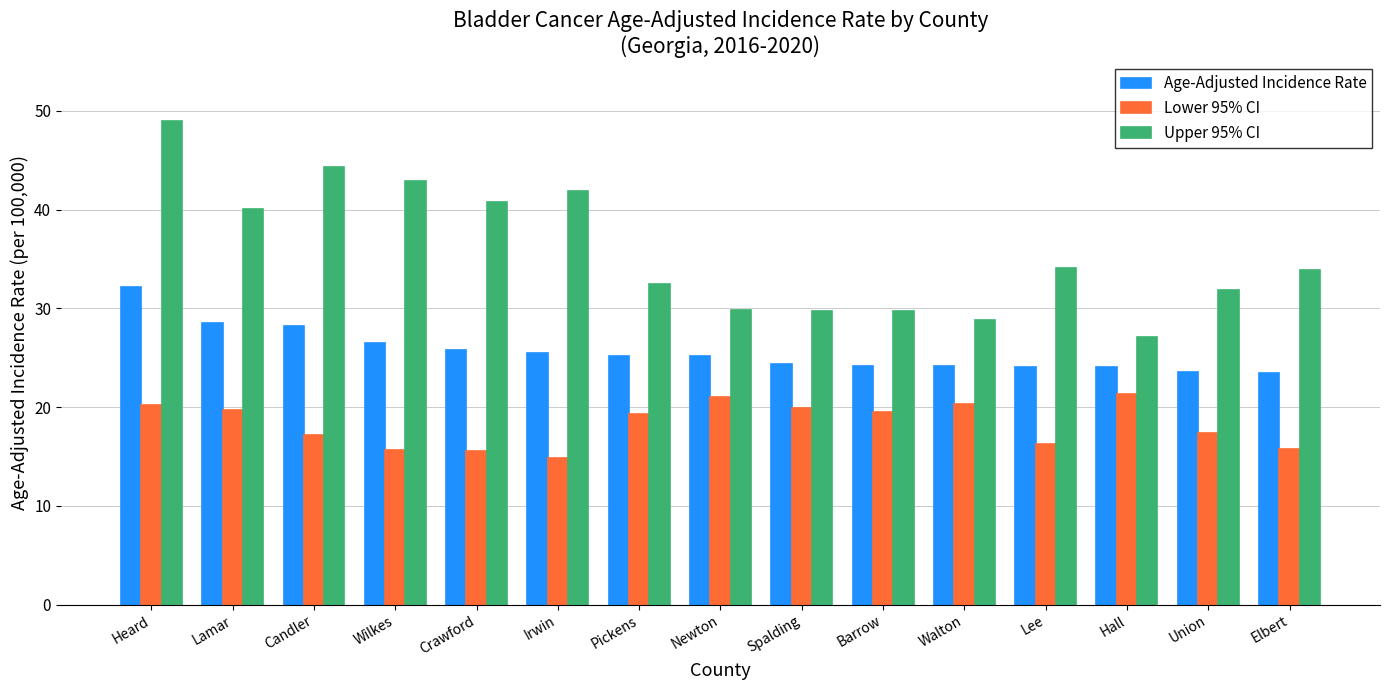

What is the difference between the maximum and second lowest values in the Upper 95% CI series?

20.2